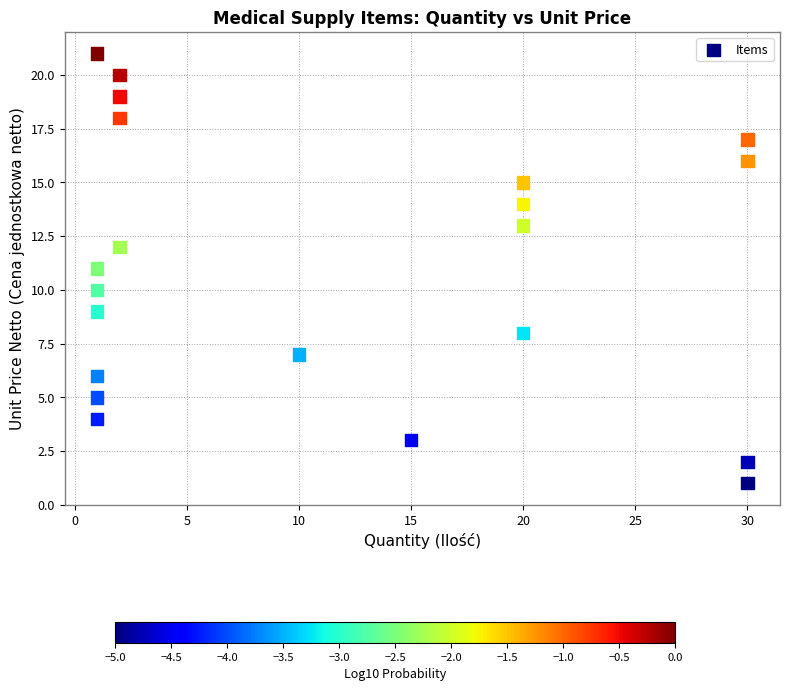

What is the range of X values (max minus min)?

29